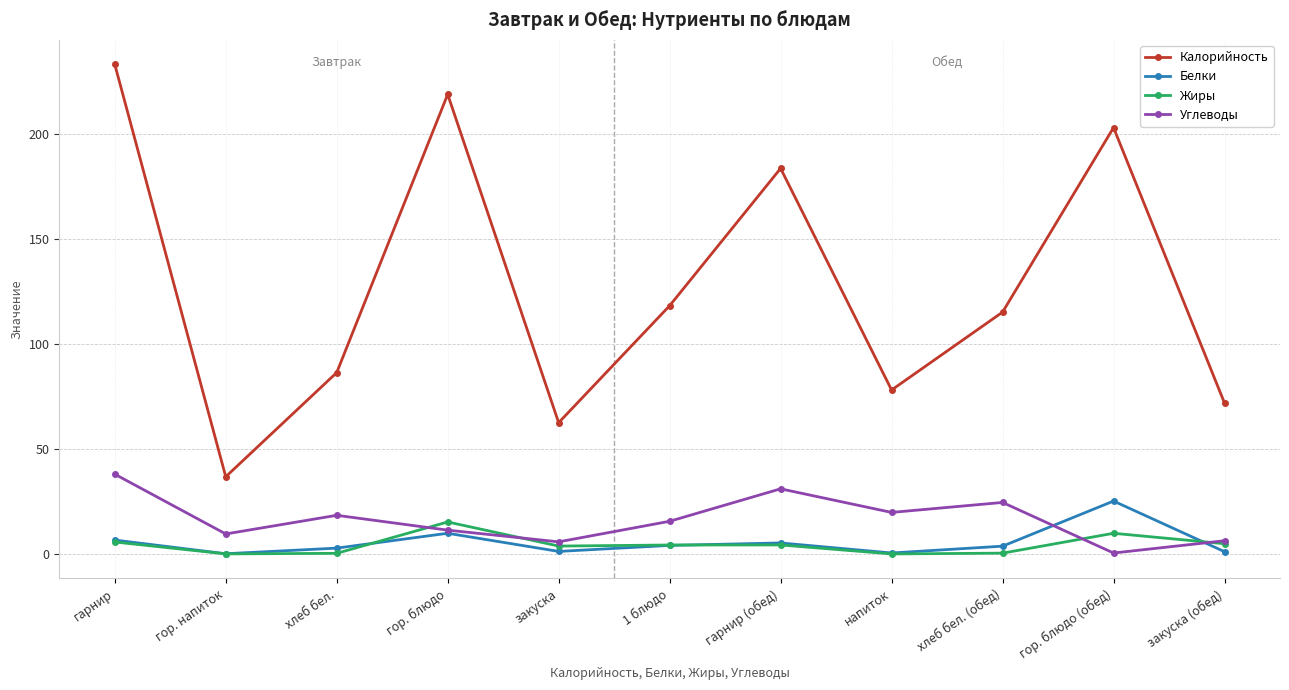

What position from the left is 1 блюдо?

6